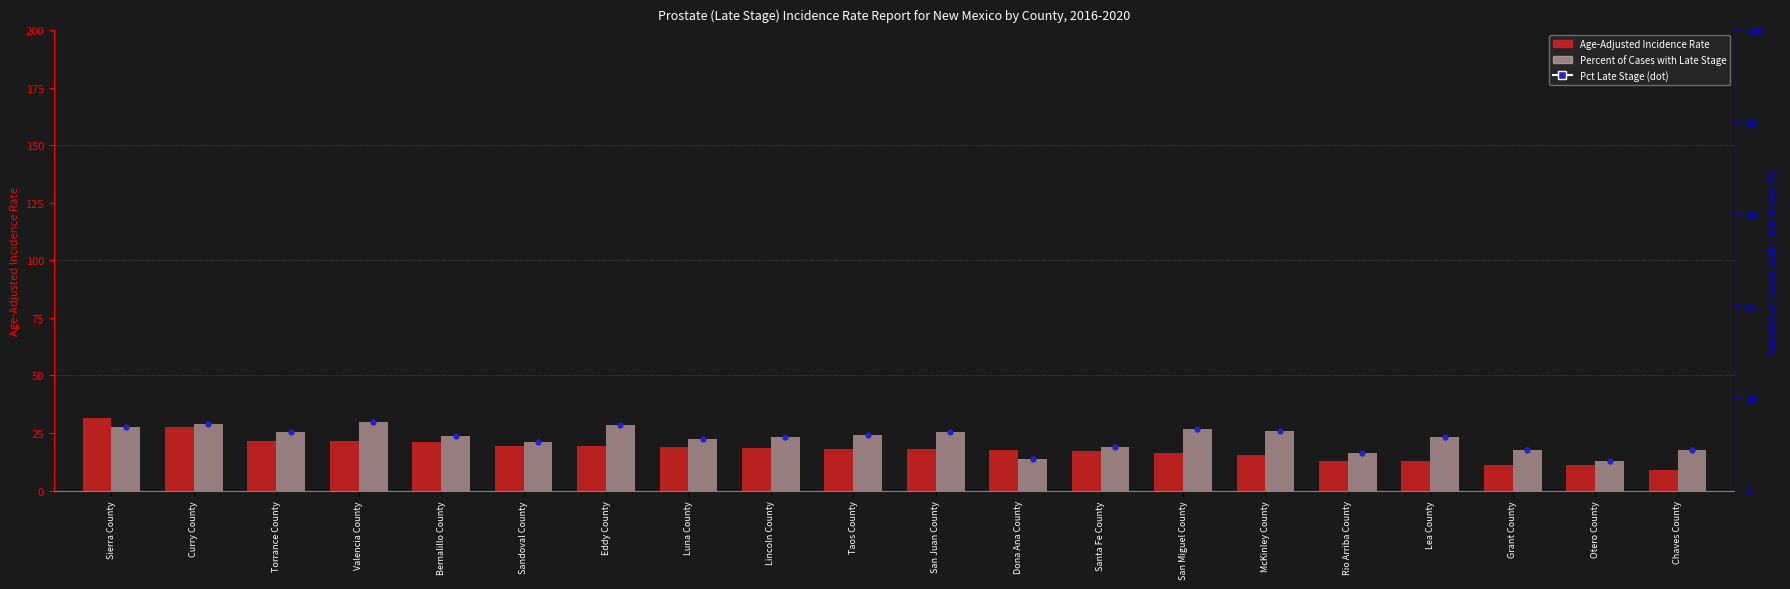

Is the value of Age-Adjusted Incidence Rate at Bernalillo County greater than the value of Percent of Cases with Late Stage at Torrance County?

No